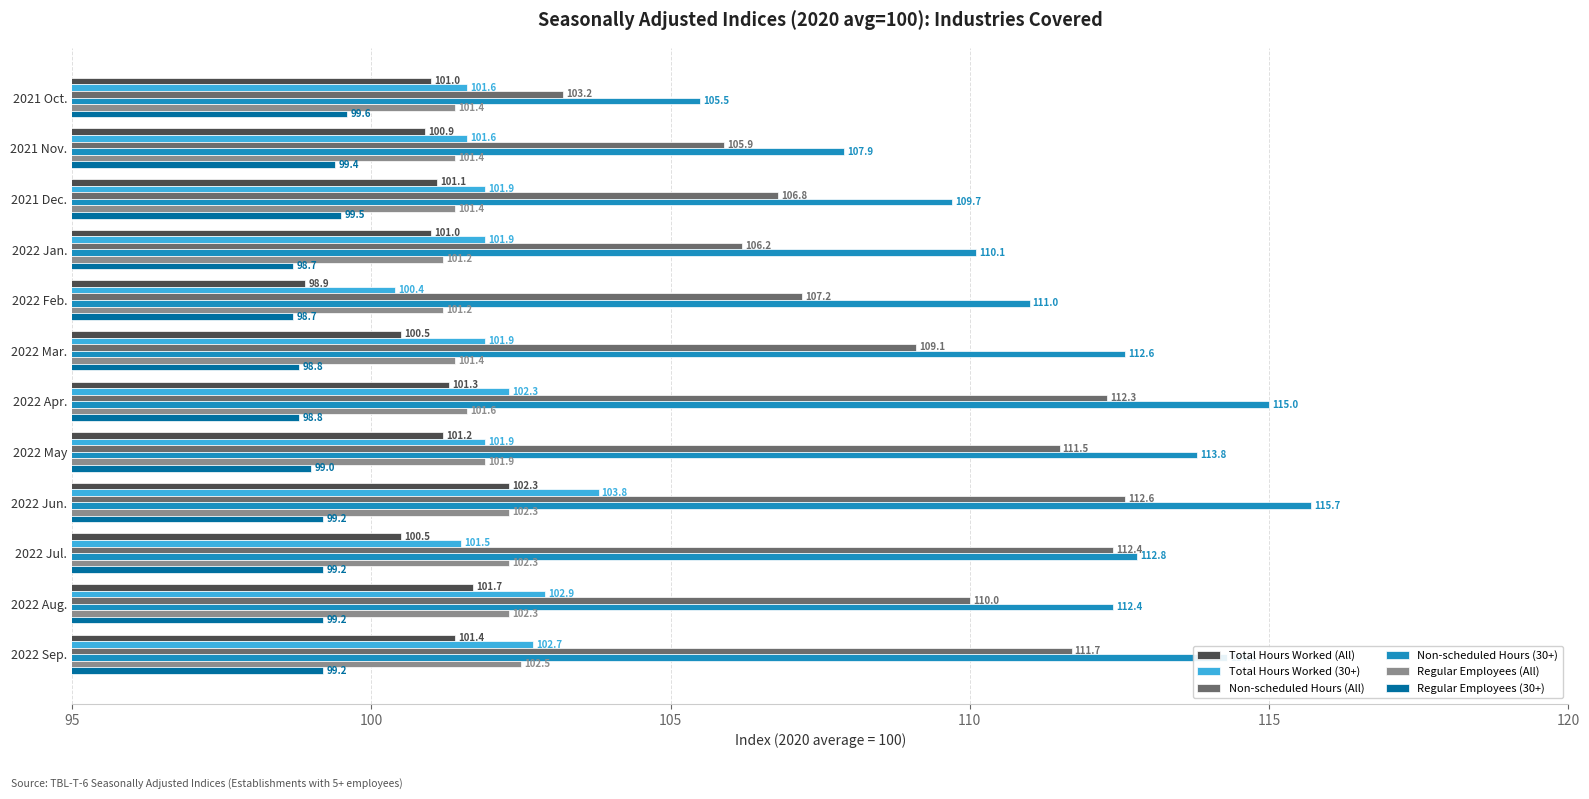

Which series changed the most between 2022 Mar. and 2022 May?

Non-scheduled Hours (All)